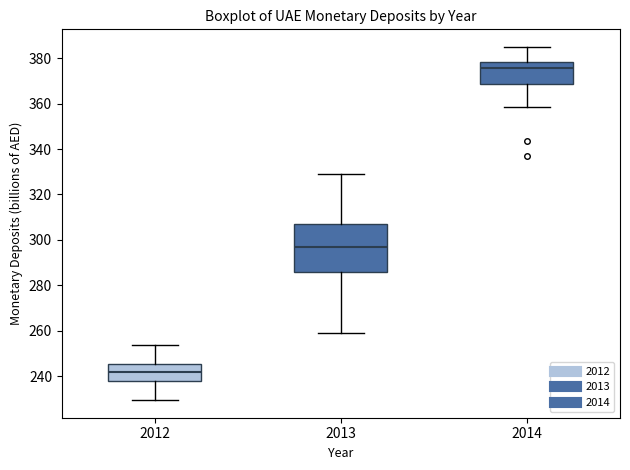

Where does the upper whisker of the box at x = 2012 end on the y-axis? The values are not printed on the chart, so give them approximately, as read against the axis.

254